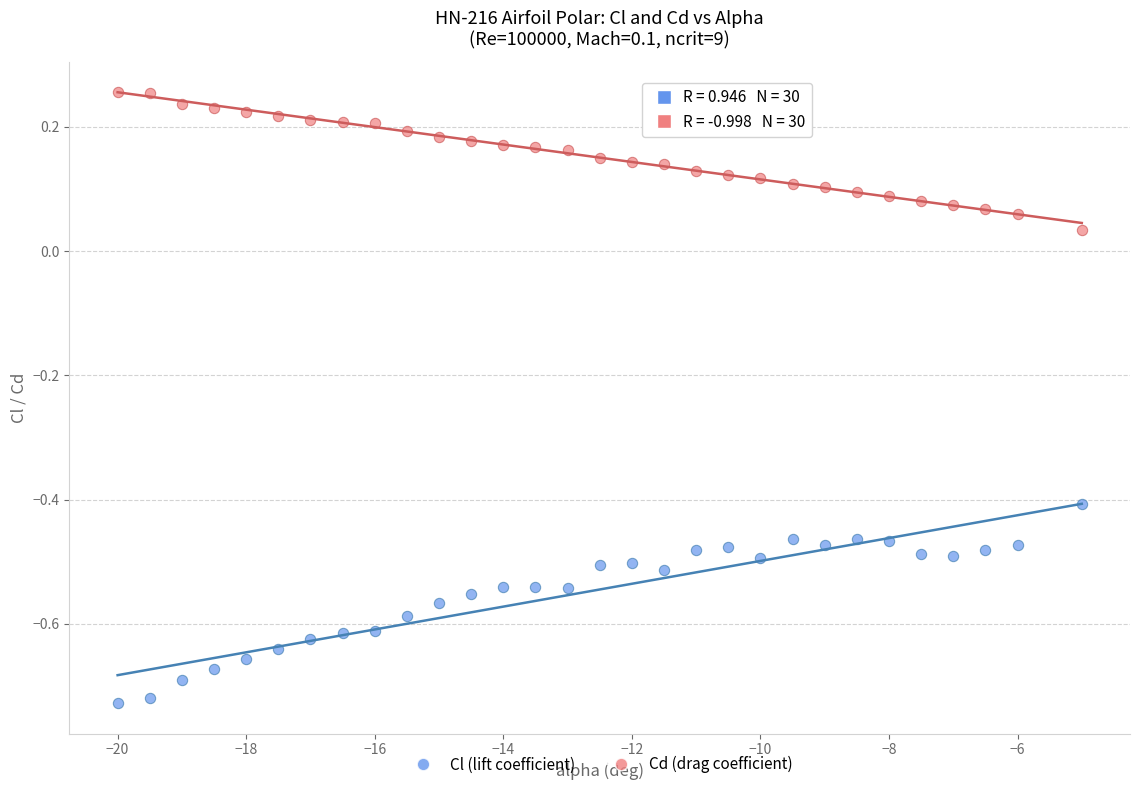

What are all the series names shown in the legend?

Cl (lift coefficient), Cd (drag coefficient)